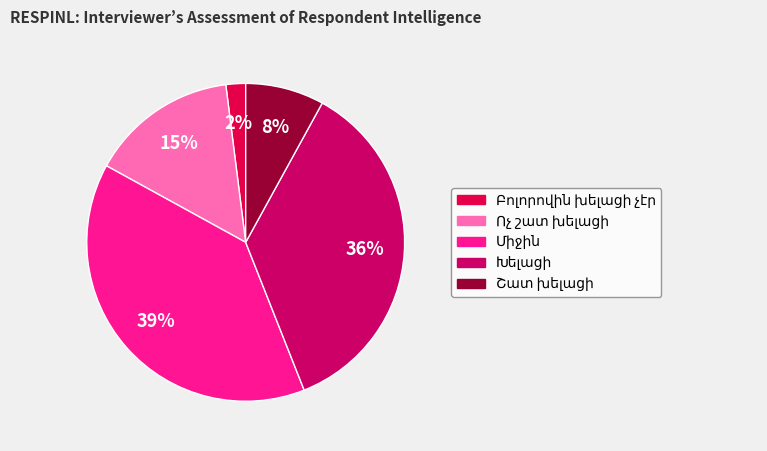

How many segments does this pie chart have?

5